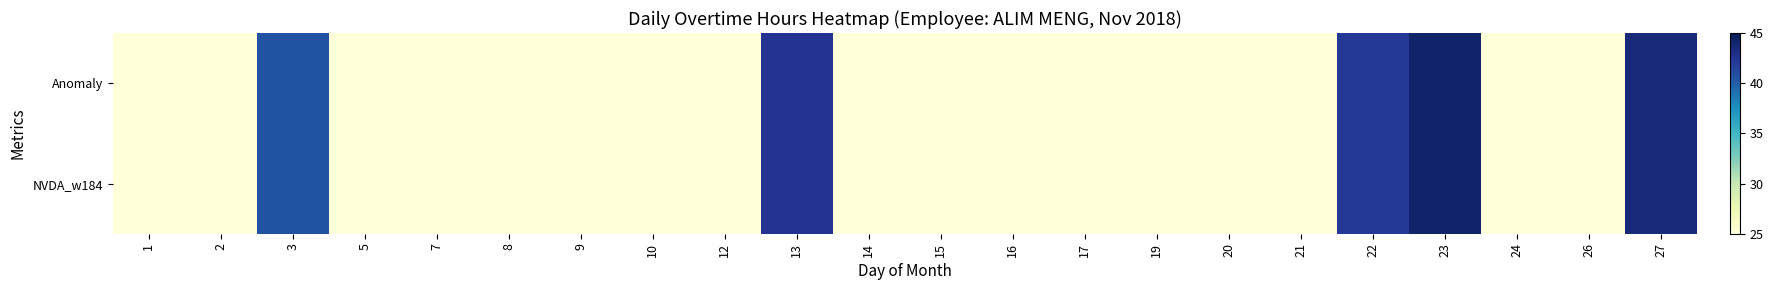

Which has a higher value, 20 or 22?

22